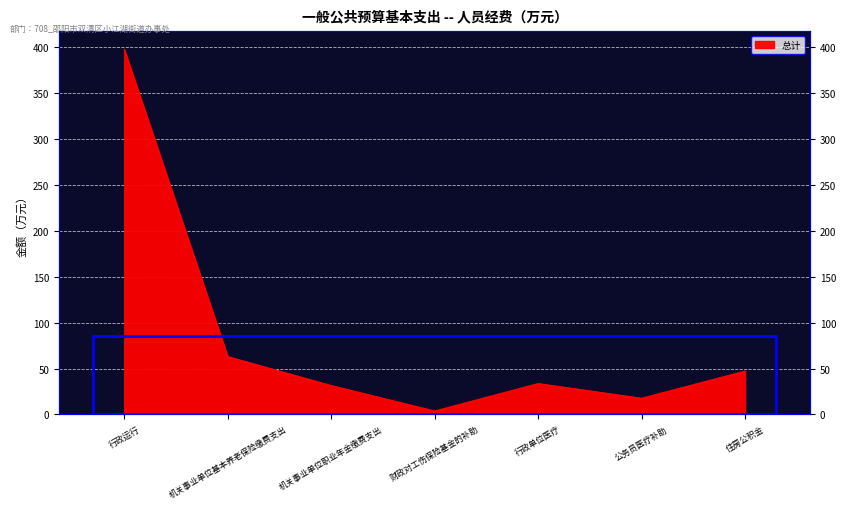

Reading right to left, list all the values displayed in this chart.

47.2	17.6	33.6	3.7	31.5	62.9	397.0